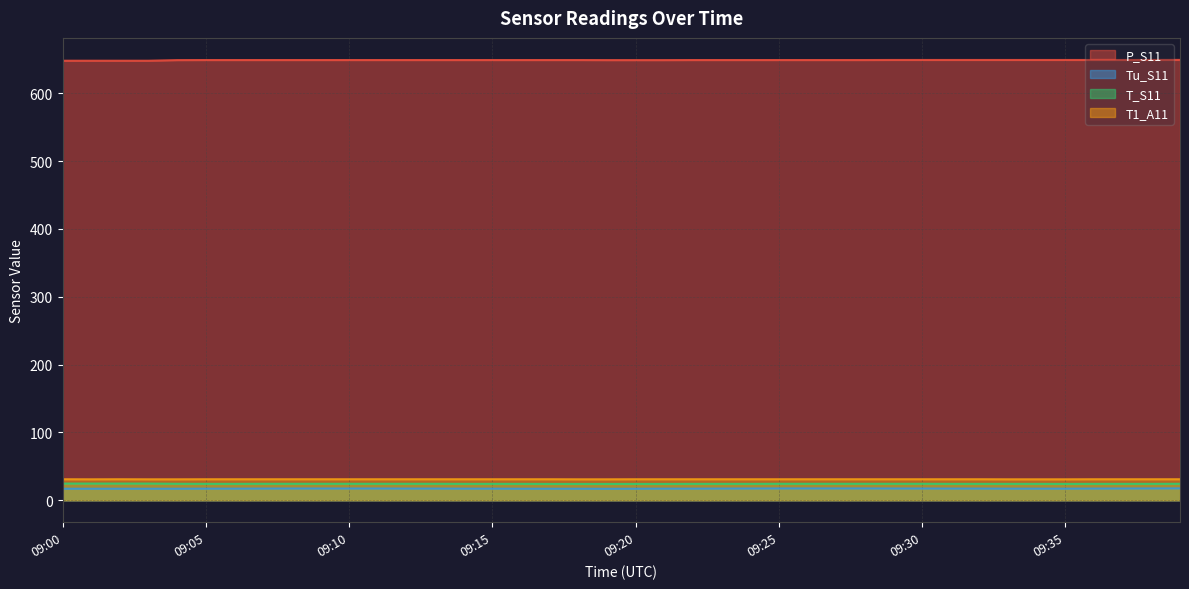

Reading right to left, what are all the values shown in this chart?

P_S11: 649.0	648.9	648.9	648.9	648.9	648.9	648.9	648.9	648.9	648.9	648.9	648.8	648.8	648.8	648.8	648.8	648.8	648.8	648.7	648.7	648.7	648.8	648.8	648.8	648.8	648.8	648.8	648.8	648.8	648.8	648.8	648.8	648.8	648.8	648.8	648.7	647.8	647.8	647.8	647.8
Tu_S11: 17.5	17.4	17.3	17.2	17.1	17.1	17.1	17.2	17.2	17.3	17.3	17.4	17.4	17.4	17.4	17.3	17.2	17.1	17.1	17.0	16.9	17.0	17.0	17.0	17.1	17.1	17.2	17.2	17.3	17.3	17.3	17.3	17.2	17.1	17.1	17.0	17.0	17.0	17.0	17.0
T_S11: 24.3	24.2	24.2	24.2	24.1	24.2	24.2	24.2	24.2	24.3	24.3	24.3	24.3	24.3	24.3	24.2	24.2	24.2	24.1	24.1	24.1	24.1	24.1	24.2	24.2	24.2	24.3	24.3	24.3	24.3	24.3	24.3	24.3	24.2	24.2	24.3	24.6	24.6	24.6	24.6
T1_A11: 31.0	31.0	31.0	31.0	30.9	30.9	30.9	31.0	31.0	31.0	31.0	31.0	31.0	31.0	31.0	31.0	31.0	31.0	31.0	31.0	30.9	30.9	31.0	31.0	31.0	31.0	31.0	31.0	31.0	31.0	31.0	31.0	31.0	31.0	31.0	30.9	30.9	31.0	30.9	31.0